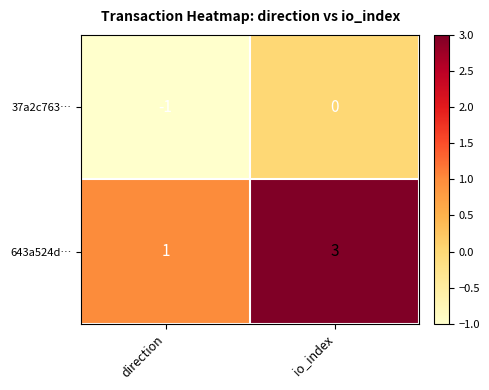

Reading left to right, what are all the values shown in this chart?

37a2c763…: direction=-1	io_index=0
643a524d…: direction=1	io_index=3